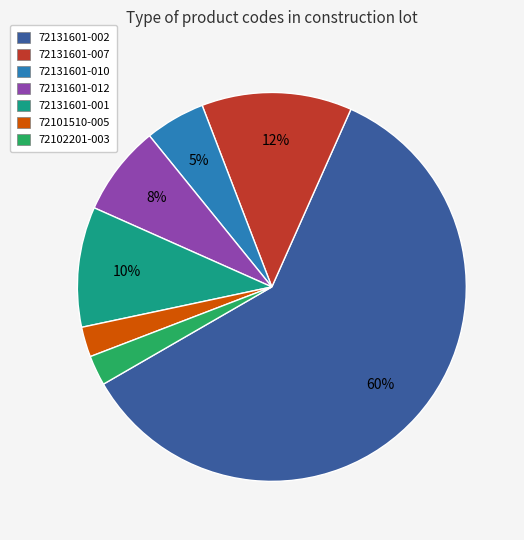

Is there a majority slice in this chart?

Yes